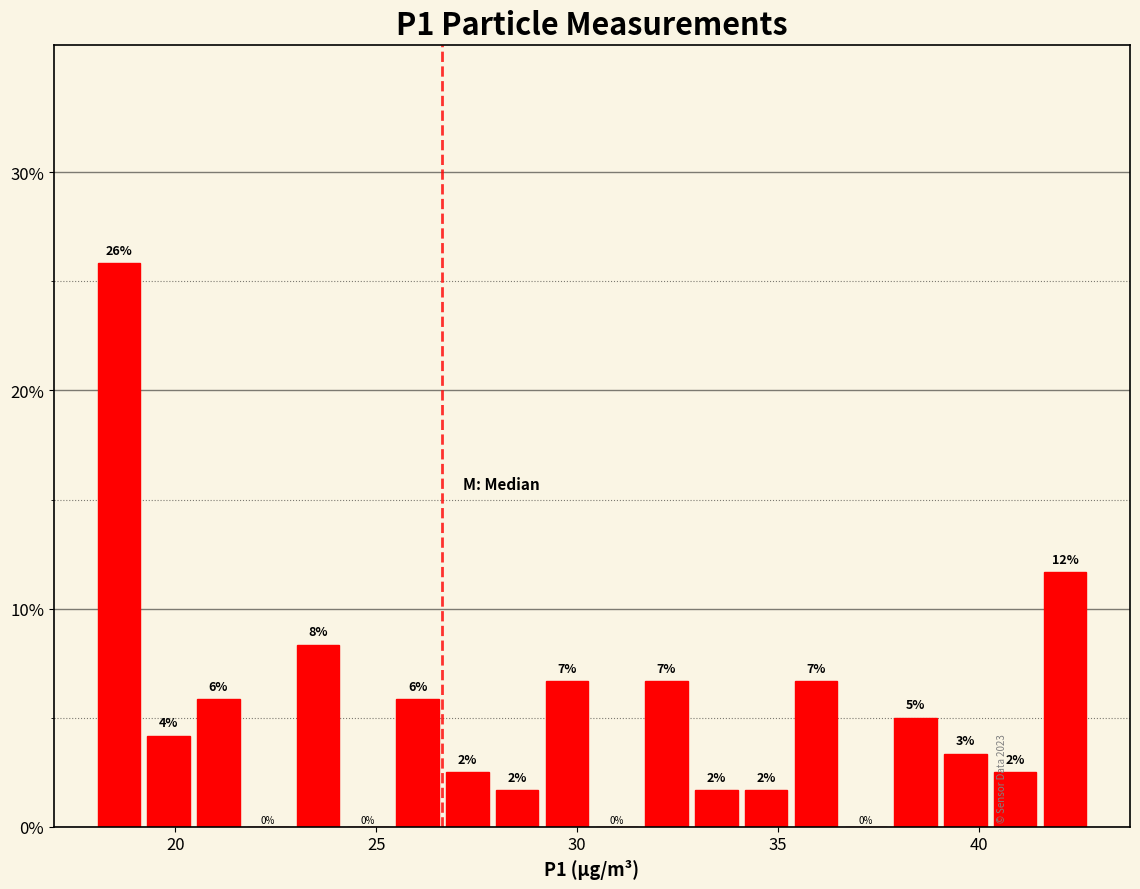

Around what value on the x-axis is the tallest bar? Give the approximate position of its centre, as read against the axis.

18.5